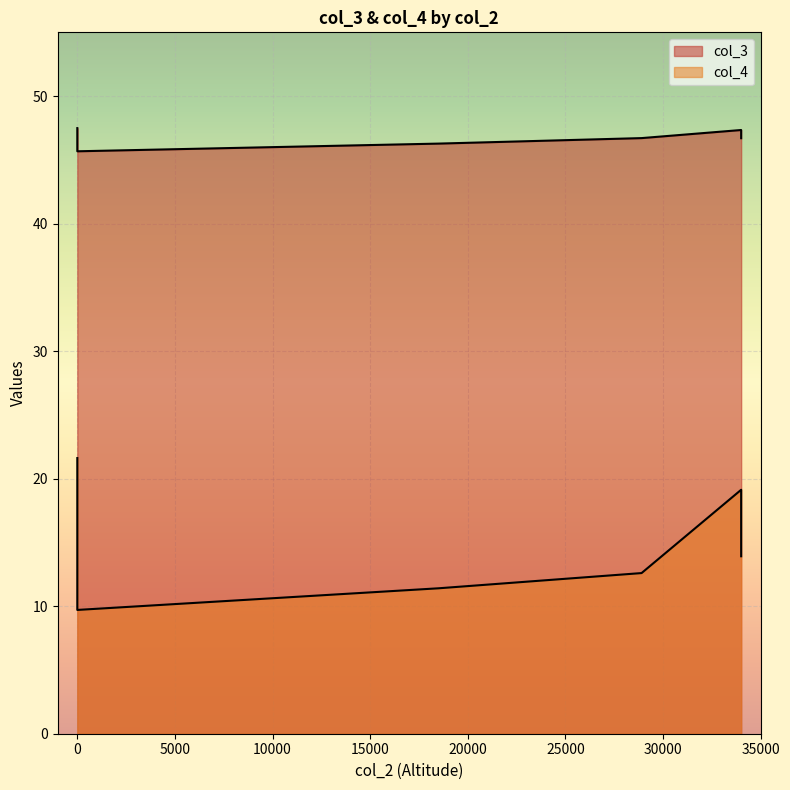

True or false: col_4 and col_3 intersect in this chart.

False